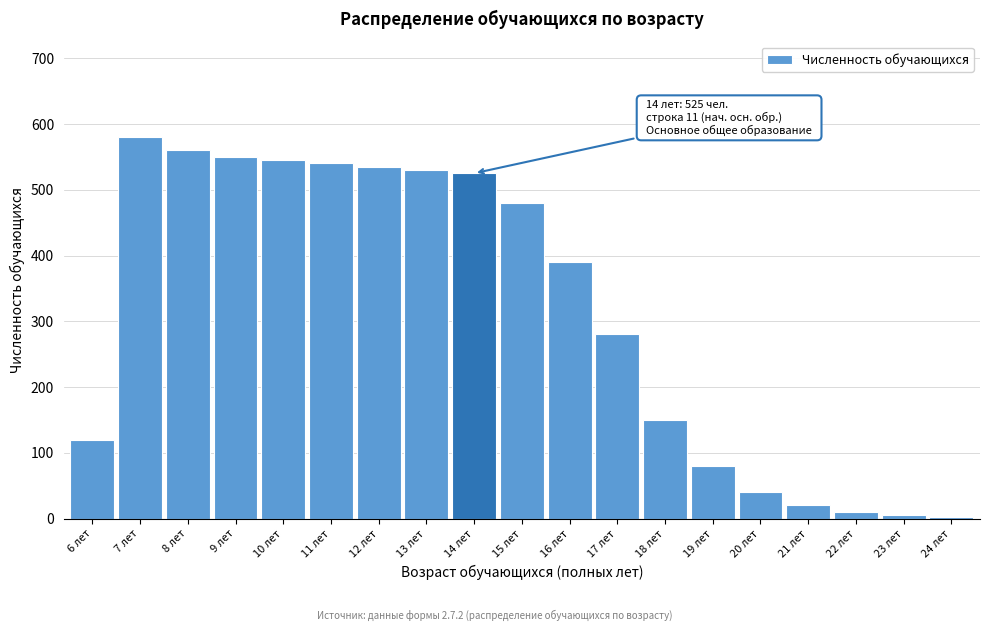

Where is the data nearest to the value 291?

17 лет